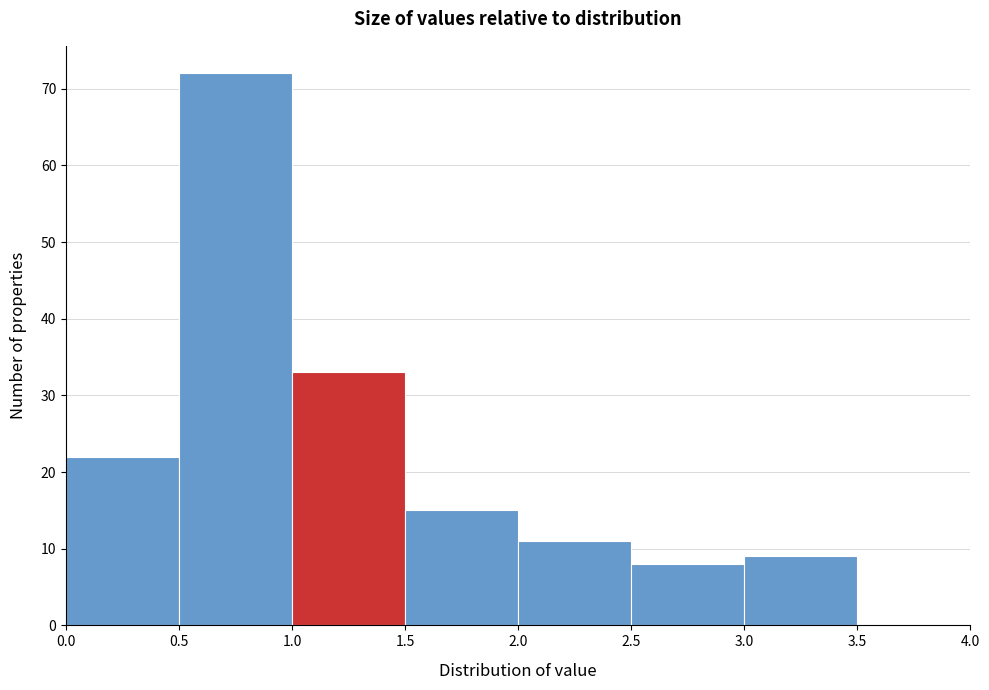

Which range on the x-axis has the tallest bar?

0.5 to 1.0